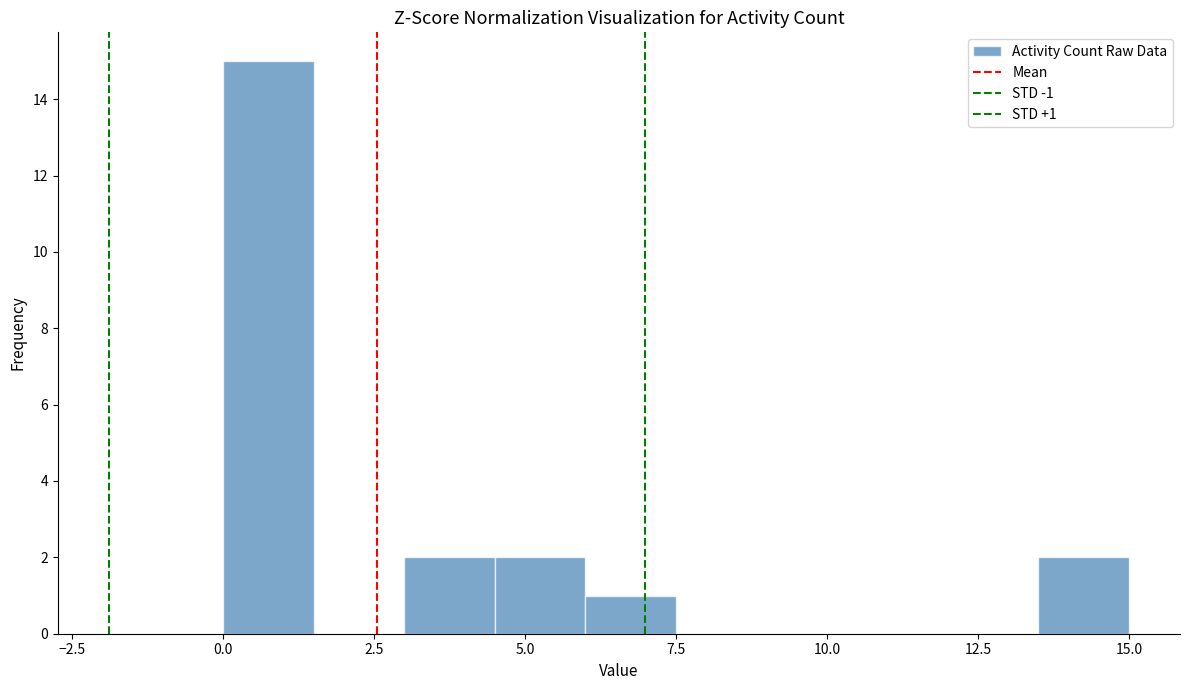

Read against the x-axis, roughly where is the centre of the tallest bar?

1.0